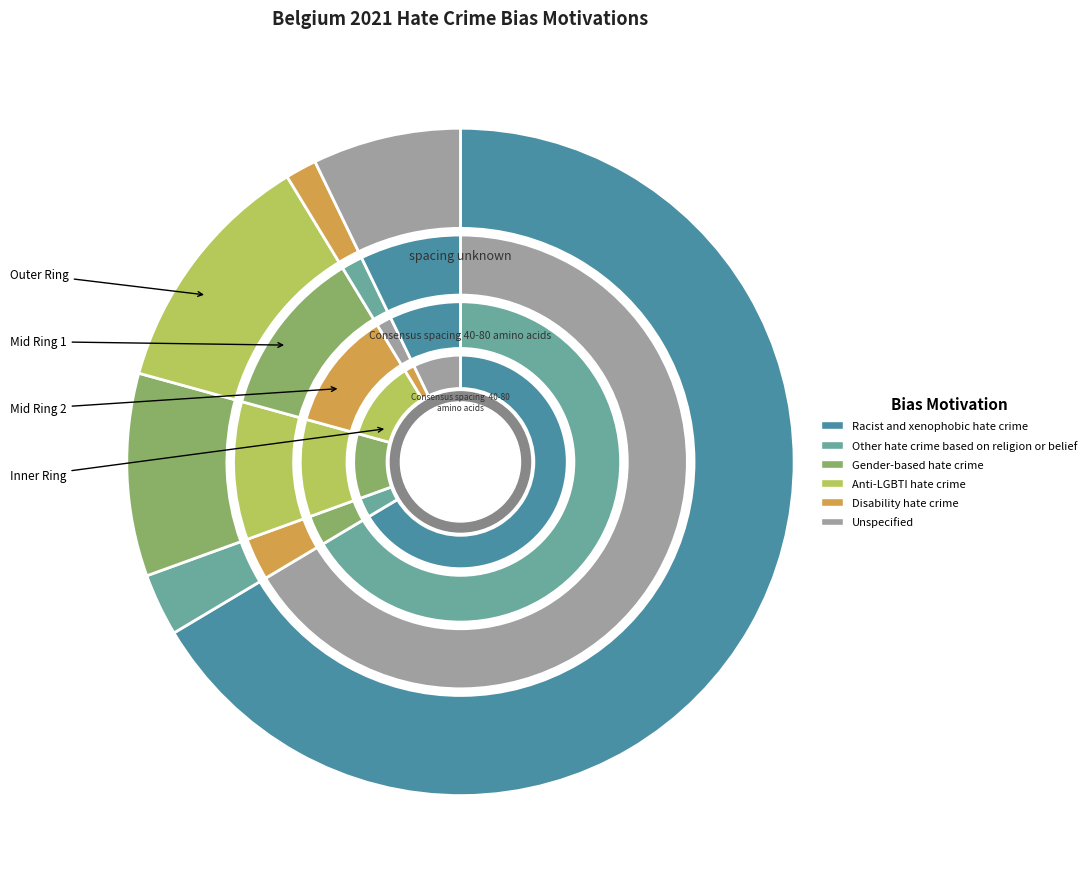

Is there any slice that represents more than half of the pie?

Yes